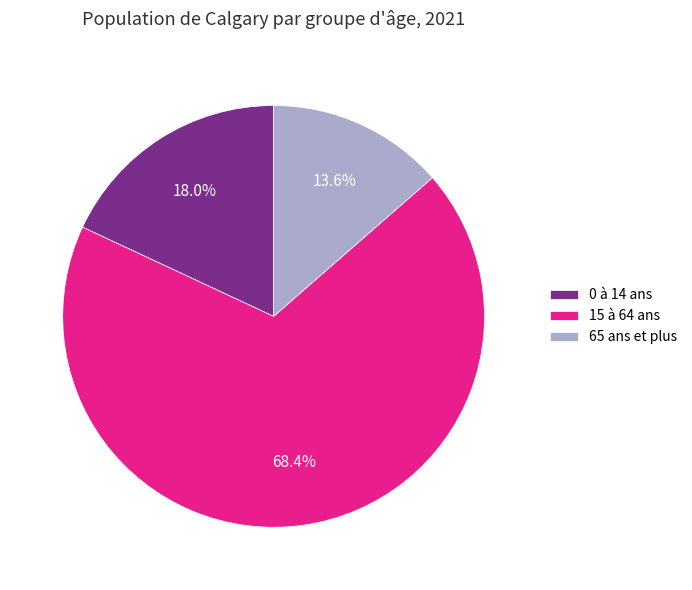

Combined, do 65 ans et plus and 15 à 64 ans account for over 50%?

Yes